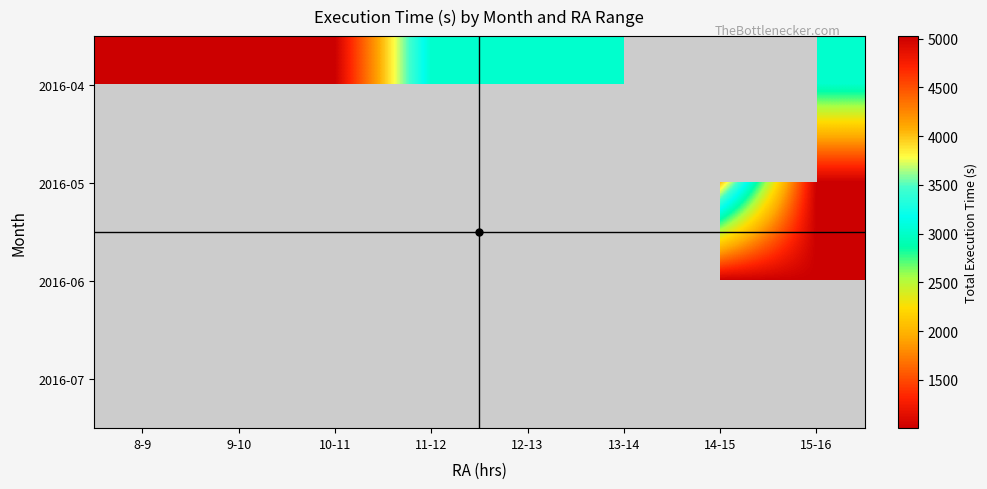

How many distinct data groups are displayed?

4